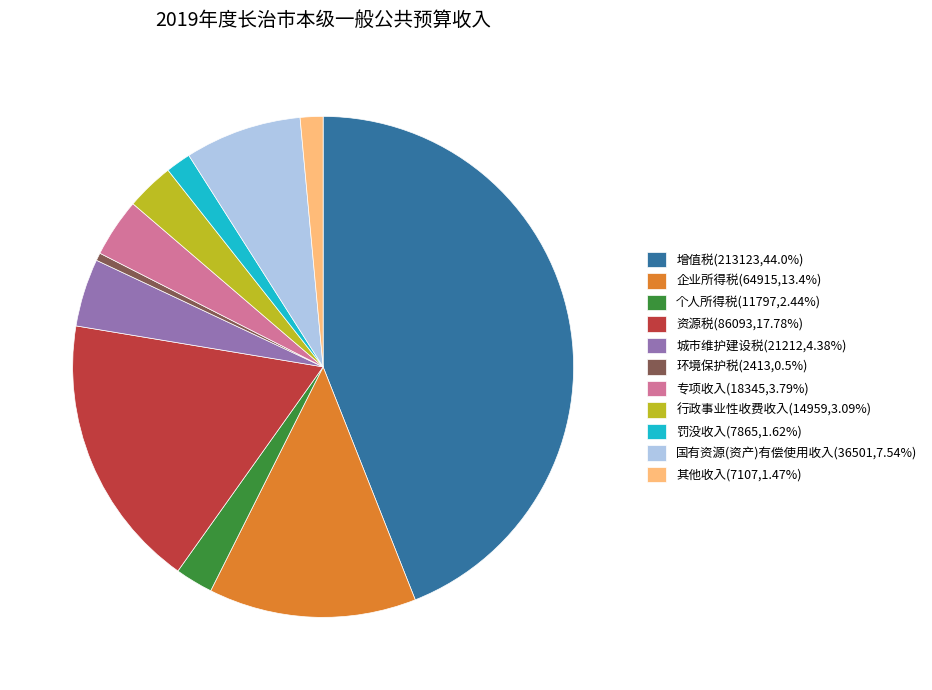

Is 资源税 the majority of the pie?

No